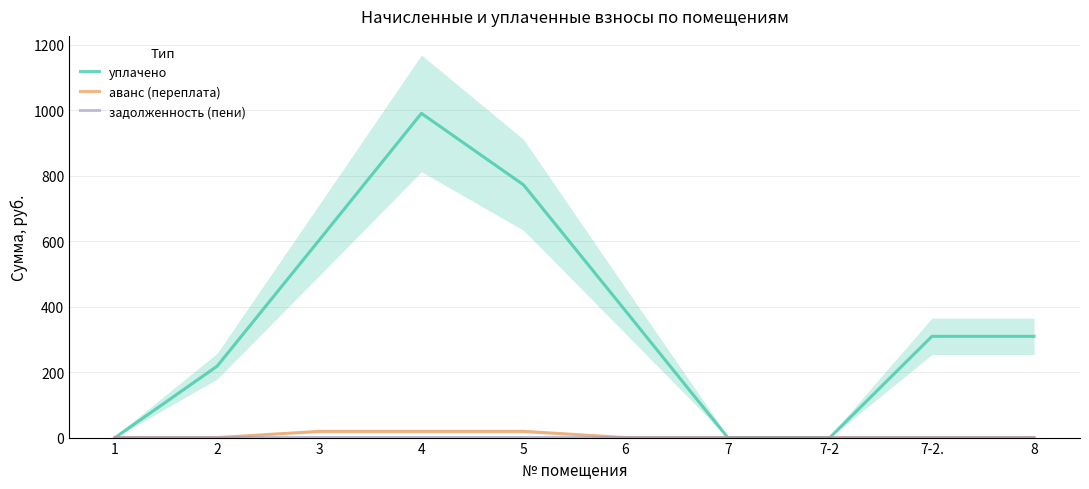

Reading left to right, extract all data points from this chart.

уплачено: 0.0	218.4	603.9	990.9	772.5	387.0	0.0	0.0	309.4	309.4
аванс (переплата): 0.0	0.0	19.1	19.1	19.1	0.0	0.0	0.0	0.0	0.0
задолженность (пени): 0.0	0.0	0.2	0.2	0.2	0.0	0.0	0.0	0.0	0.0